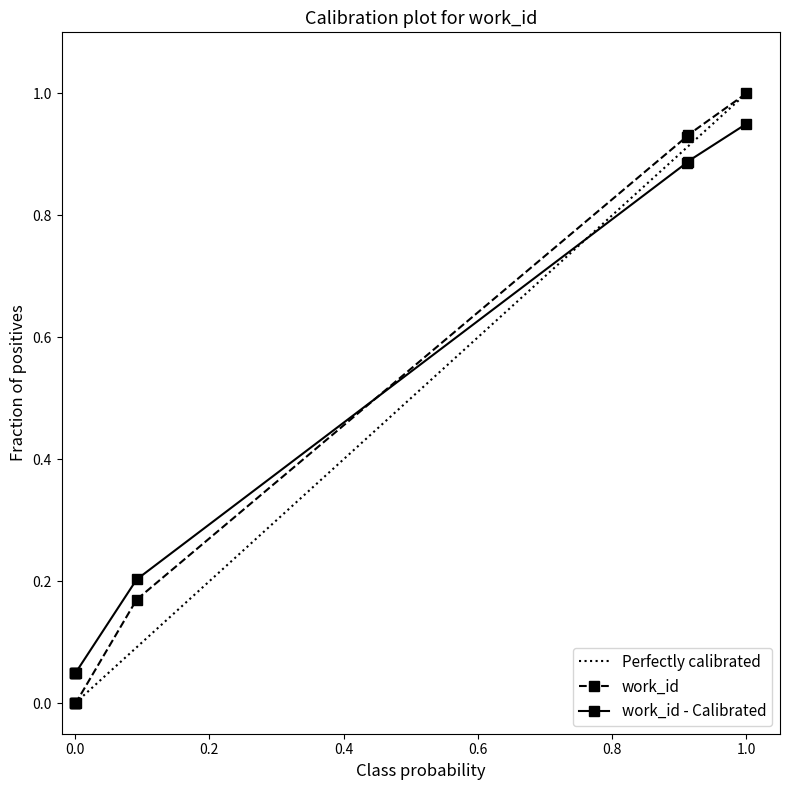

True or false: work_id - Calibrated and work_id cross at least once.

True